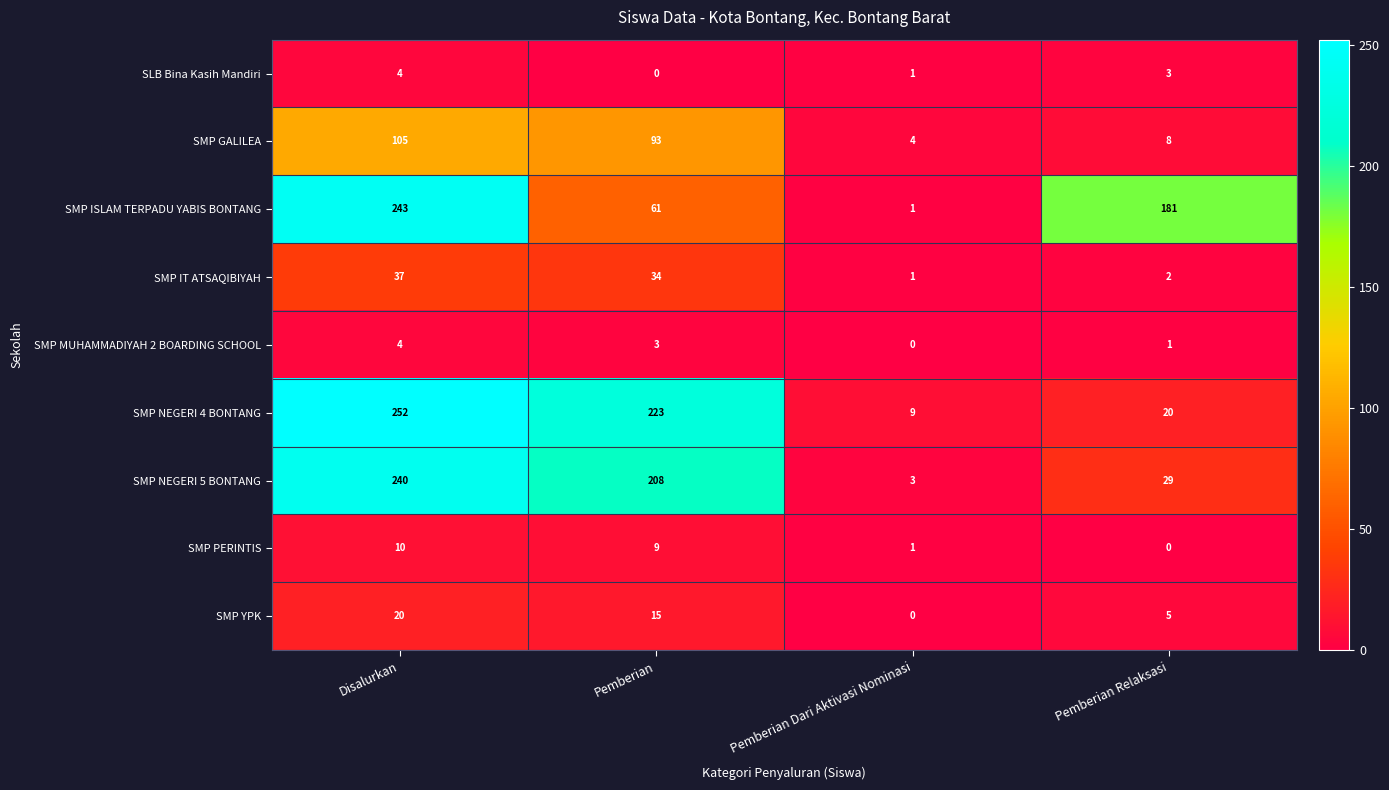

Where does the SMP PERINTIS series first go above 9?

Disalurkan